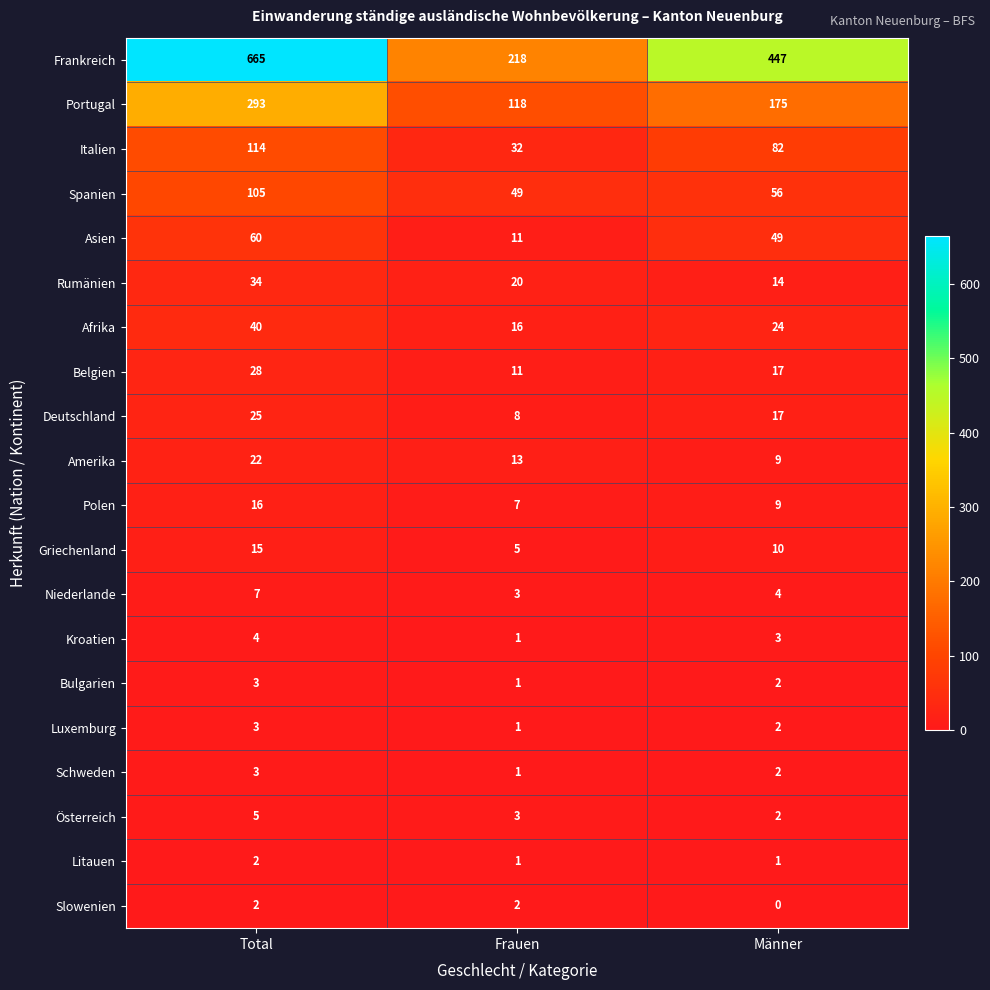

At which label does Österreich reach its peak?

Total